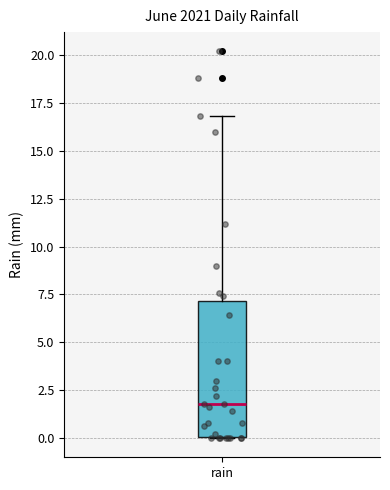

Where is the lower edge of the box for rain on the y-axis? The values are not printed on the chart, so give them approximately, as read against the axis.

0